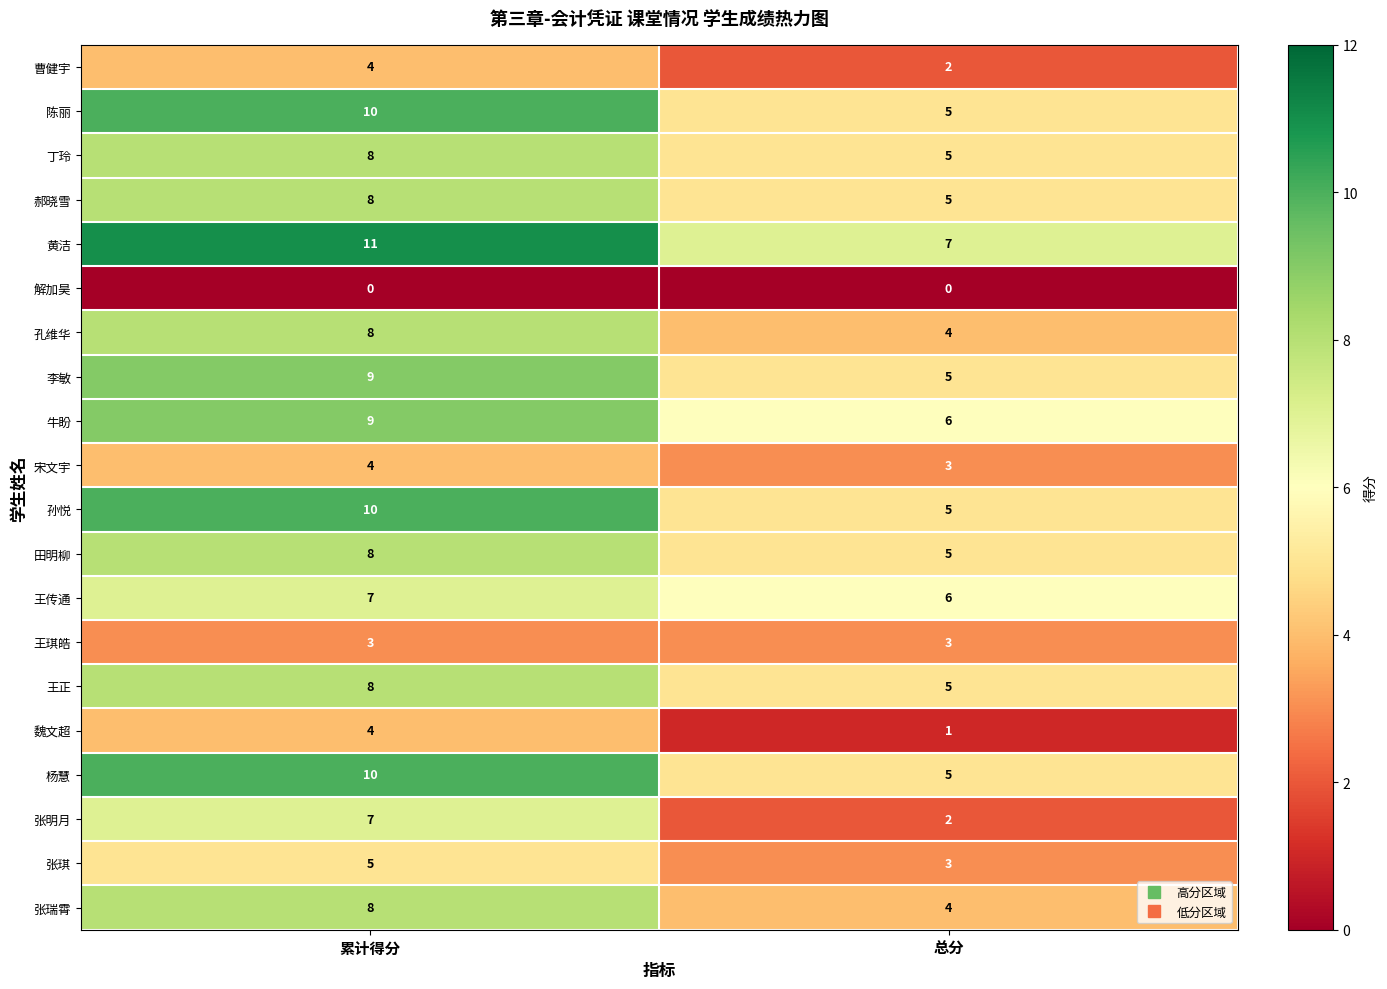

What is the spread (max minus min) of values at 累计得分?

11